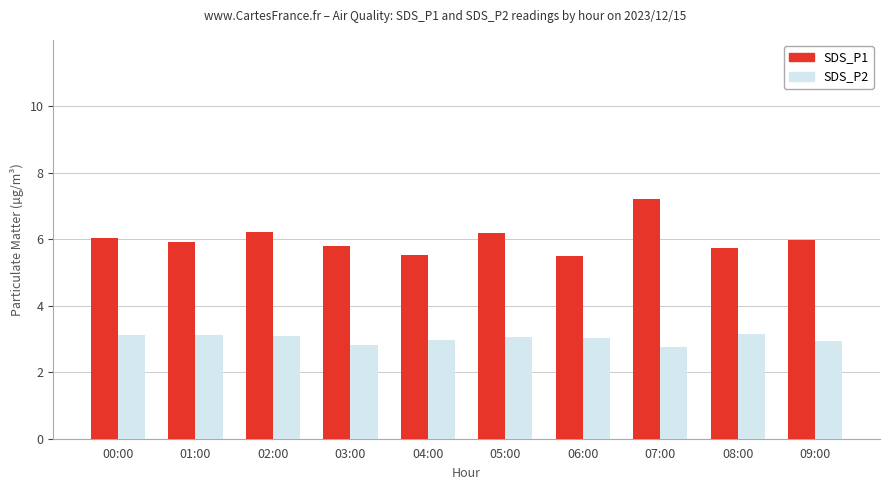

Between 04:00 and 08:00, which series saw the biggest shift?

SDS_P1